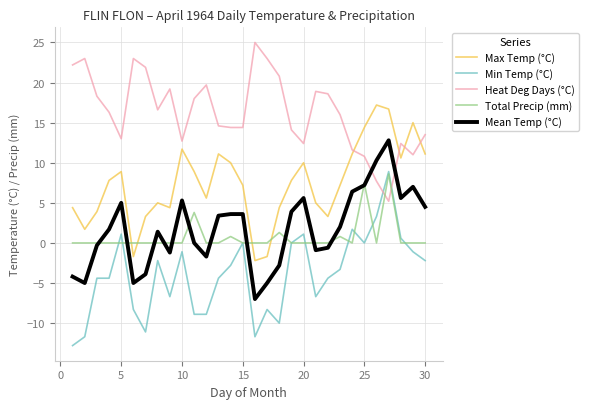

After their last crossing, which series has the higher values: Total Precip (mm) or Heat Deg Days (°C)?

Heat Deg Days (°C)